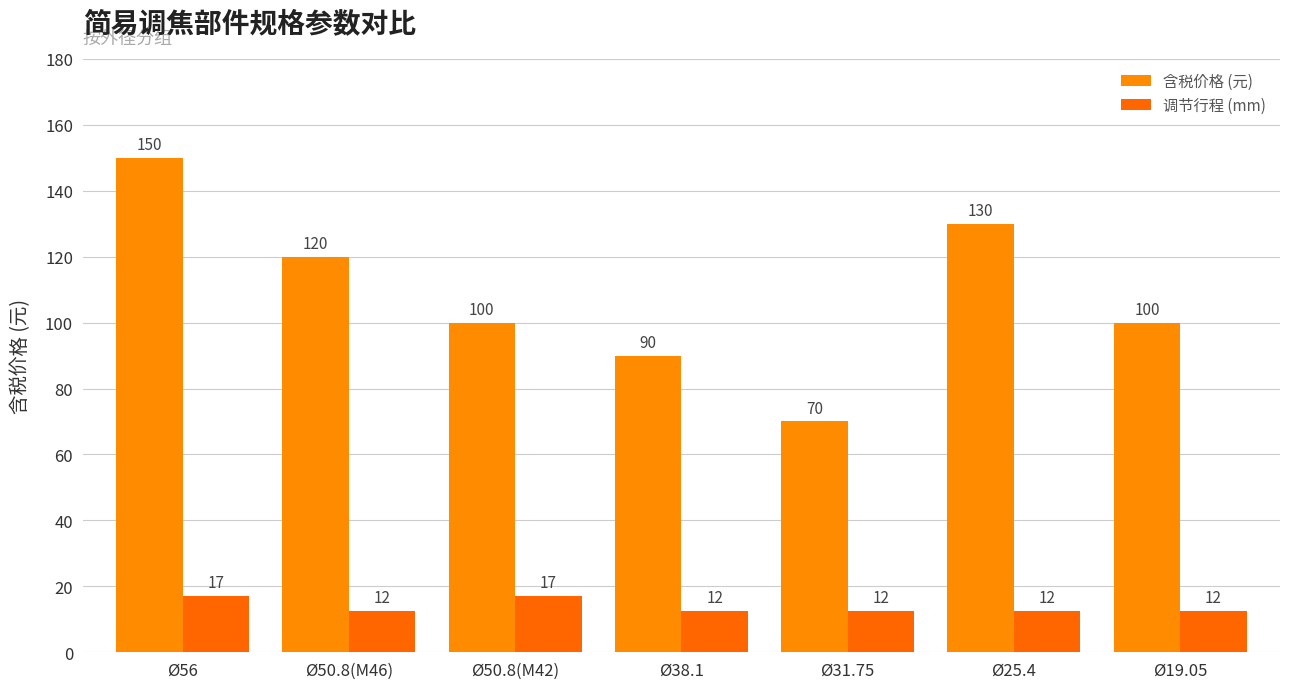

How many groups of bars are there?

7